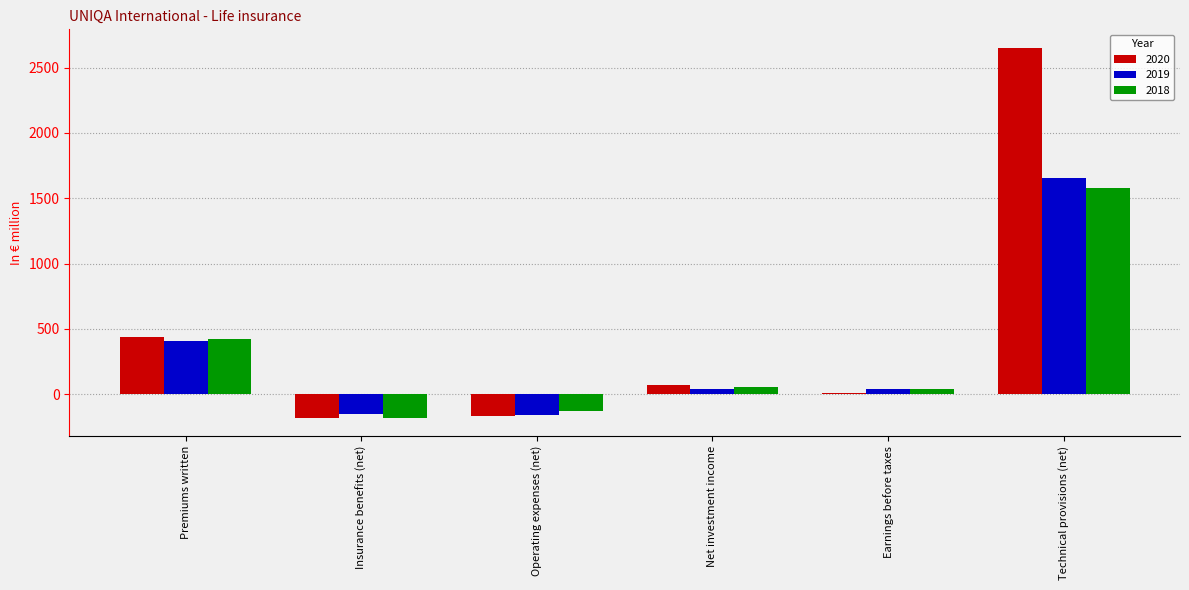

What are all the series names shown in the legend?

2020, 2019, 2018